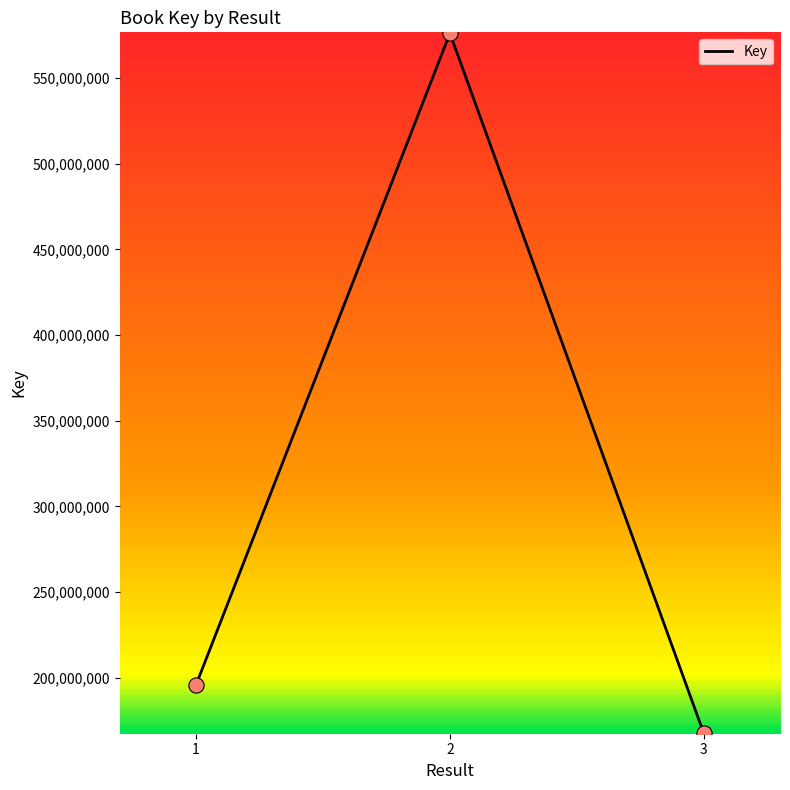

Which has a higher value, 1 or 2?

2